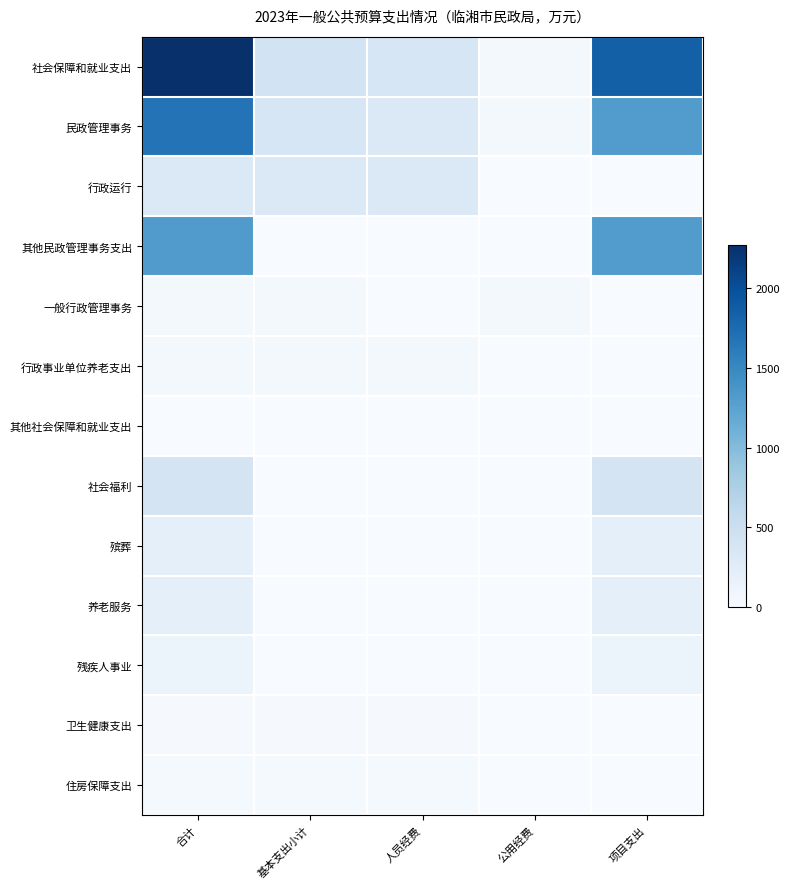

Which series has the widest spread of values?

社会保障和就业支出